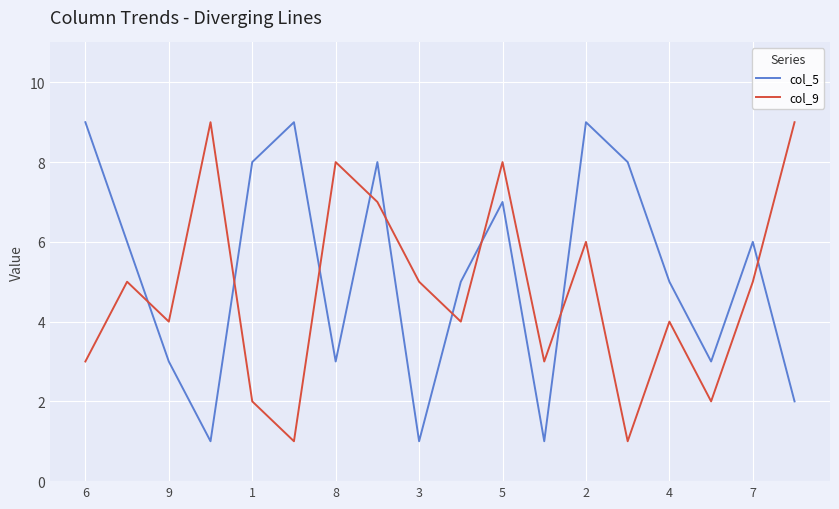

Which series has the largest total across all categories?

col_5